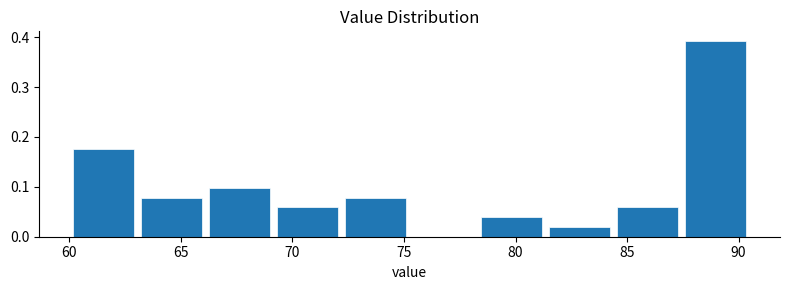

Reading left to right, list every bar in this chart as the range it spans on the x-axis followed by its height. Neither the bar edges nor the heights are printed on the chart, so give them approximately, as read against the axes.

60.00 to 63.05: 0.18
63.05 to 66.10: 0.08
66.10 to 69.15: 0.10
69.15 to 72.20: 0.06
72.20 to 75.25: 0.08
75.25 to 78.30: 0
78.30 to 81.35: 0.04
81.35 to 84.40: 0.02
84.40 to 87.45: 0.06
87.45 to 90.50: 0.39